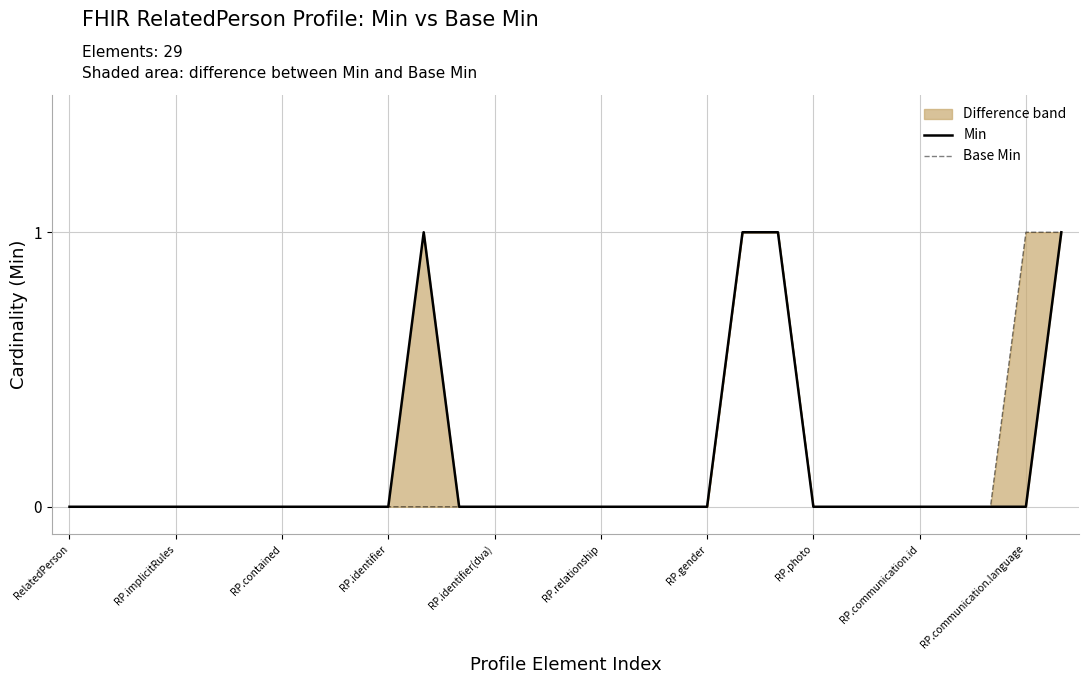

Between RP.identifier(dva) and 24, which series saw the biggest shift?

Min